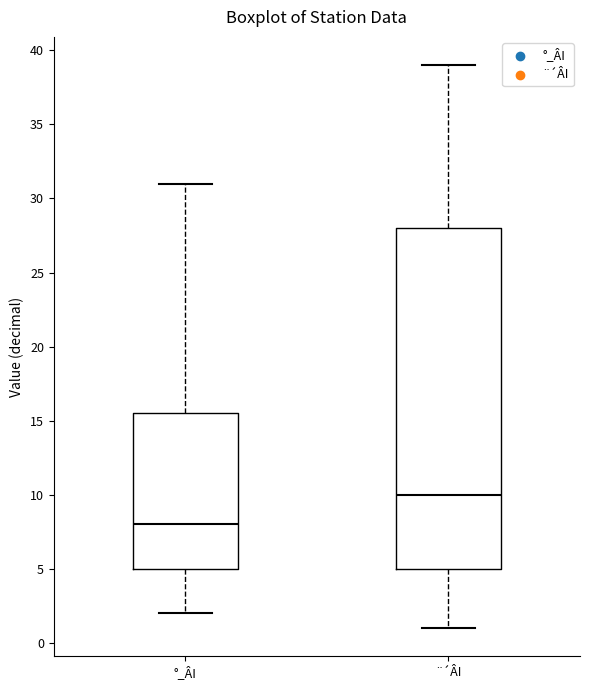

Reading left to right, read every box against the y-axis: the position of its median line, the range the box covers, and the ends of its whiskers. The values are not printed on the chart, so give them approximately, as read against the axis.

°_ÂI: median 8.0, box 5.0 to 15.5, whiskers 2.0 to 31.0
¨´ÂI: median 10.0, box 5.0 to 28.0, whiskers 1.0 to 39.0